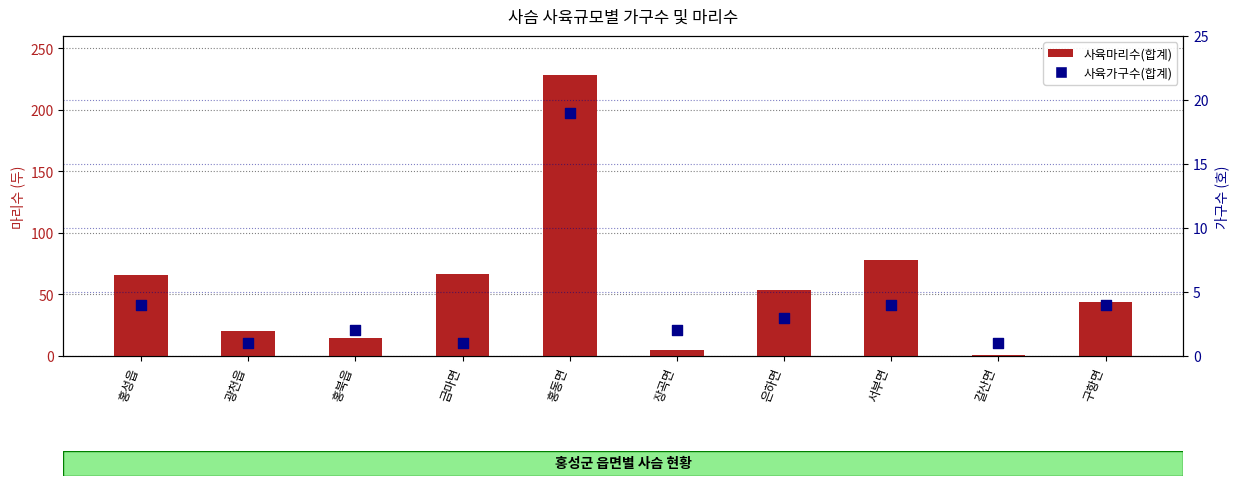

What are all the series names shown in the legend?

사육마리수(합계), 사육가구수(합계)